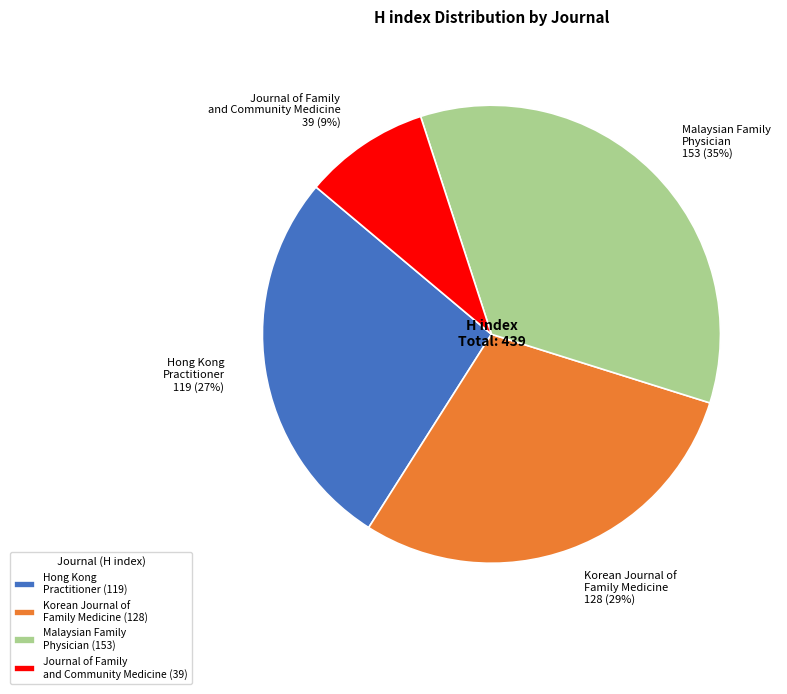

Is there a majority slice in this chart?

No